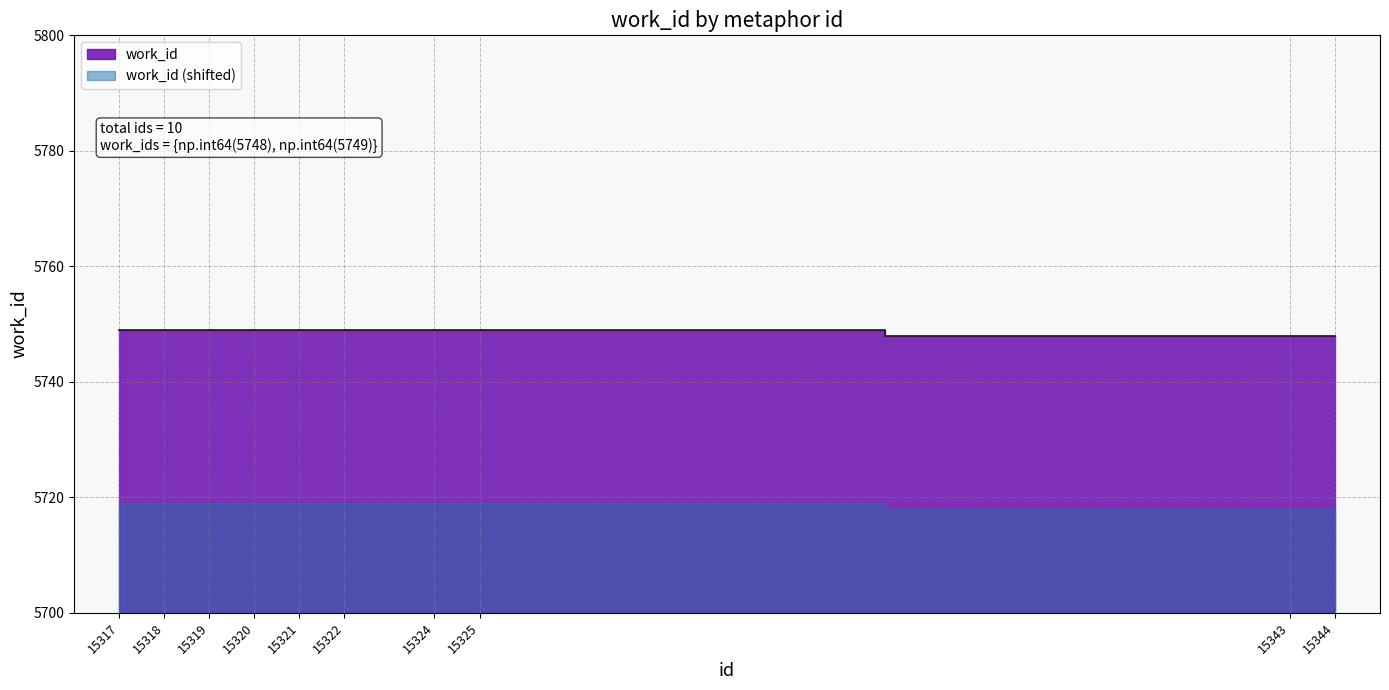

List the labels in order of value, smallest first.

15343, 15344, 15317, 15318, 15319, 15320, 15321, 15322, 15324, 15325